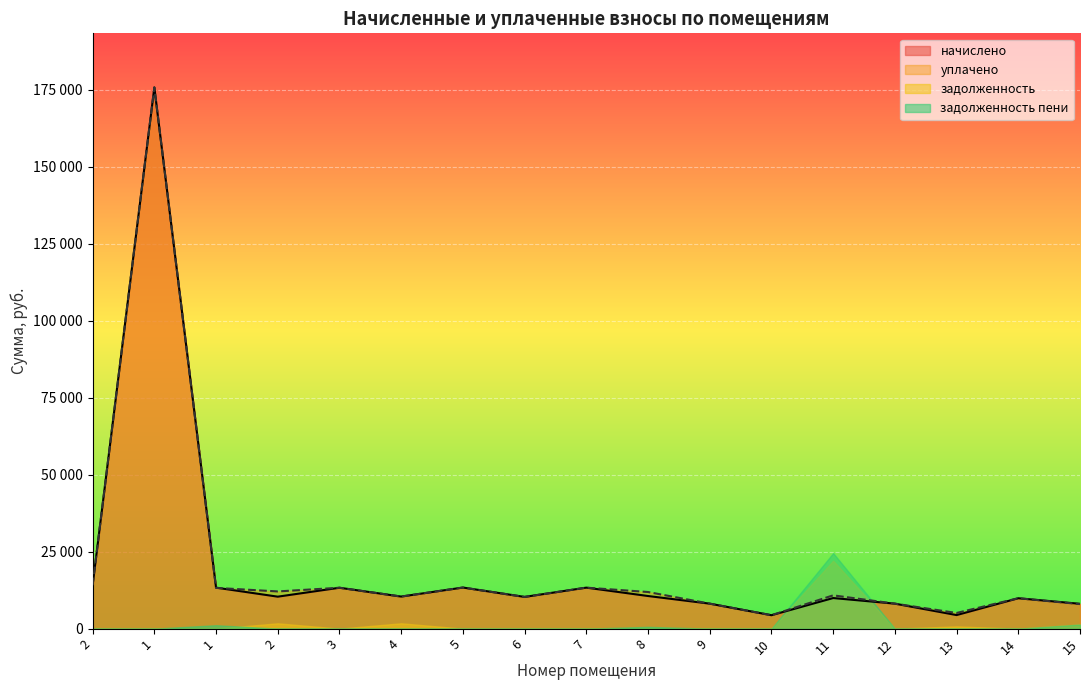

At which label does уплачено reach its minimum?

10